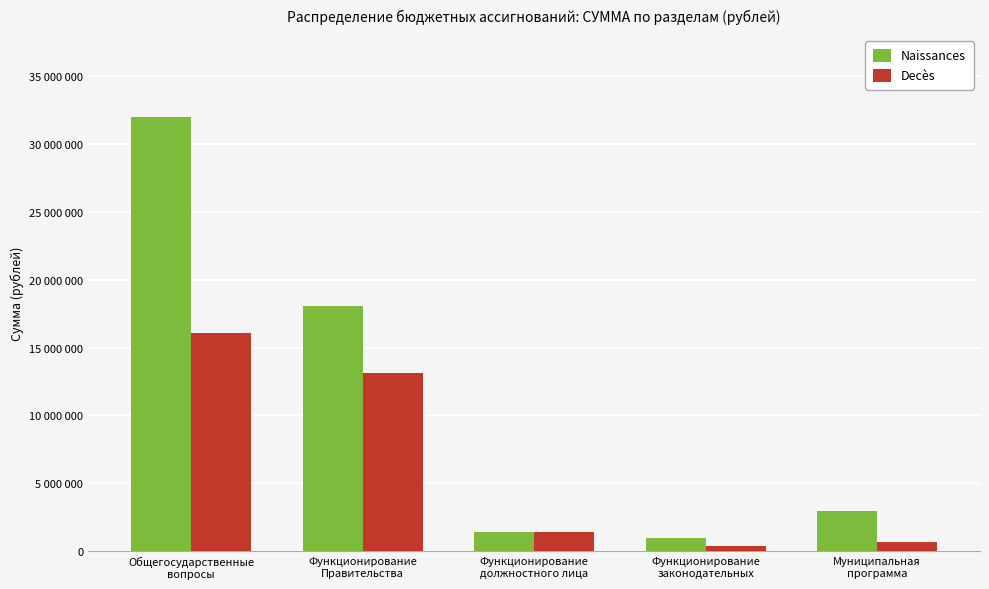

At which label does Naissances first exceed 2962438?

Общегосударственные
вопросы